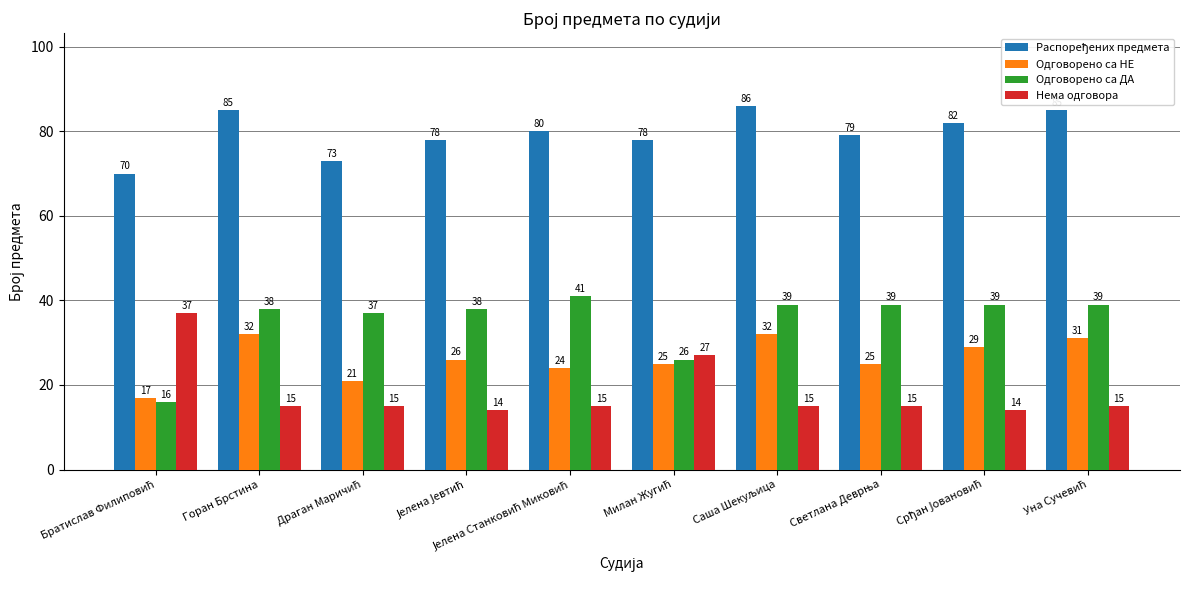

What is the difference between the maximum and minimum values in the Нема одговора series?

23